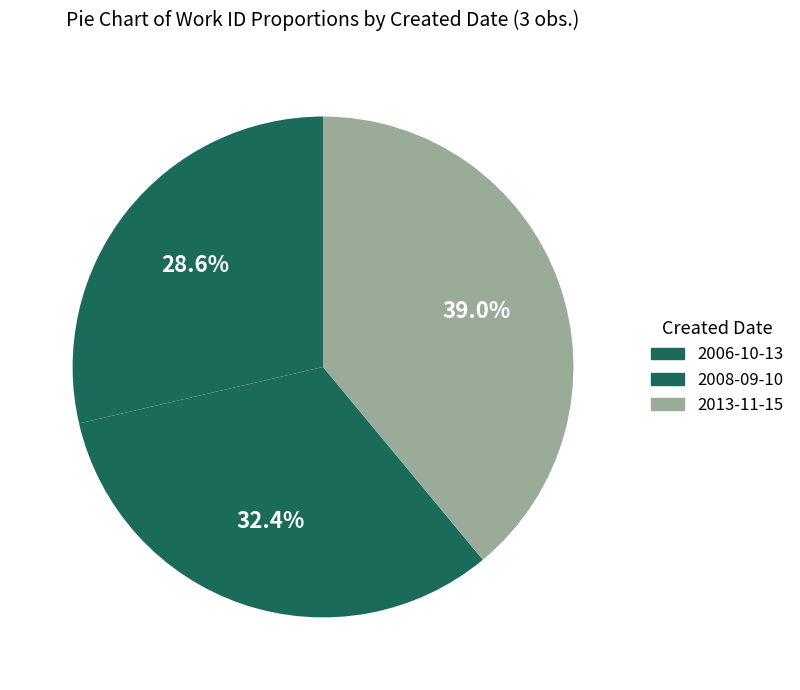

What portion of the pie excludes 2006-10-13?

71.4%